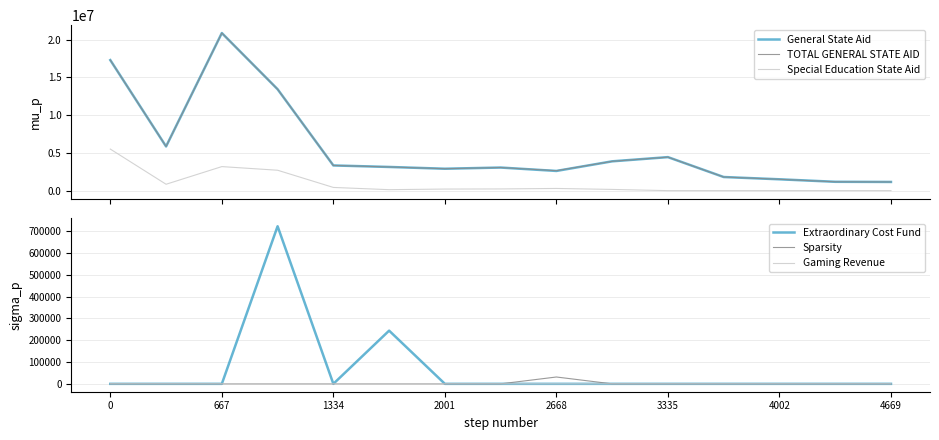

Does the chart display data point markers on the line(s)?

No